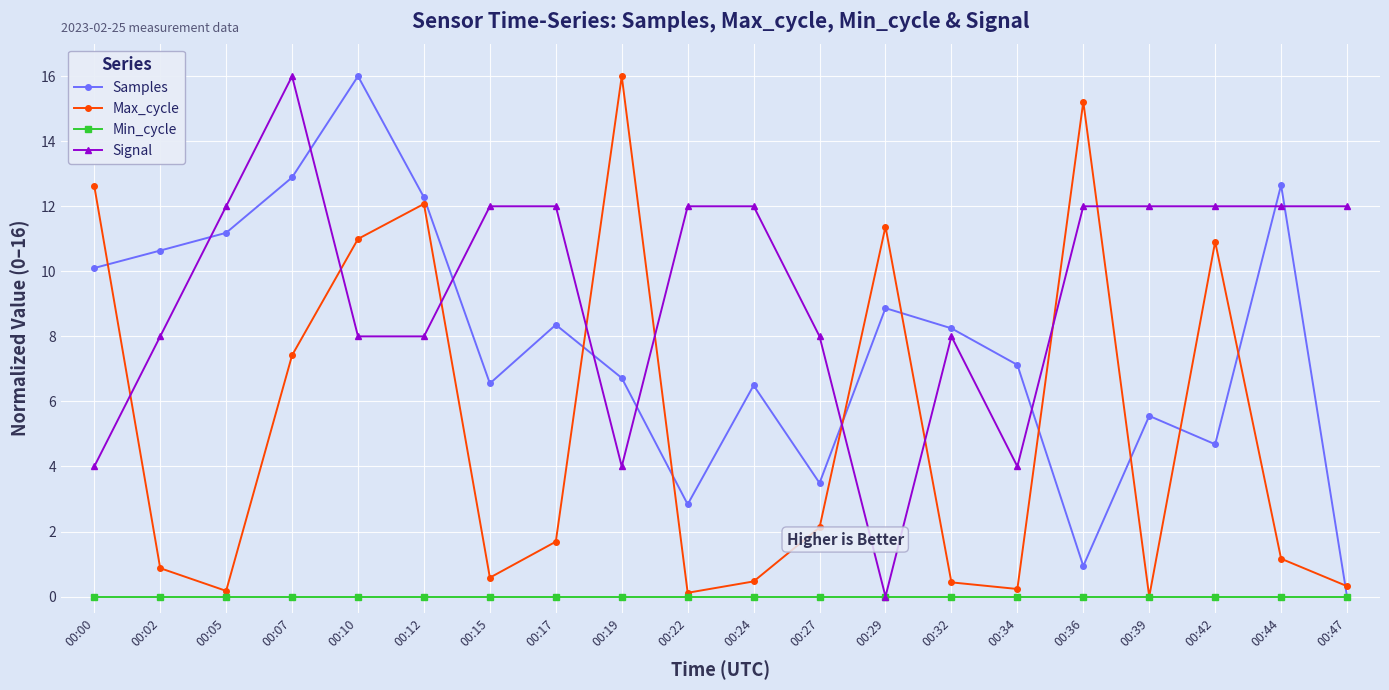

Which series changed the most between 00:10 and 00:17?

Max_cycle